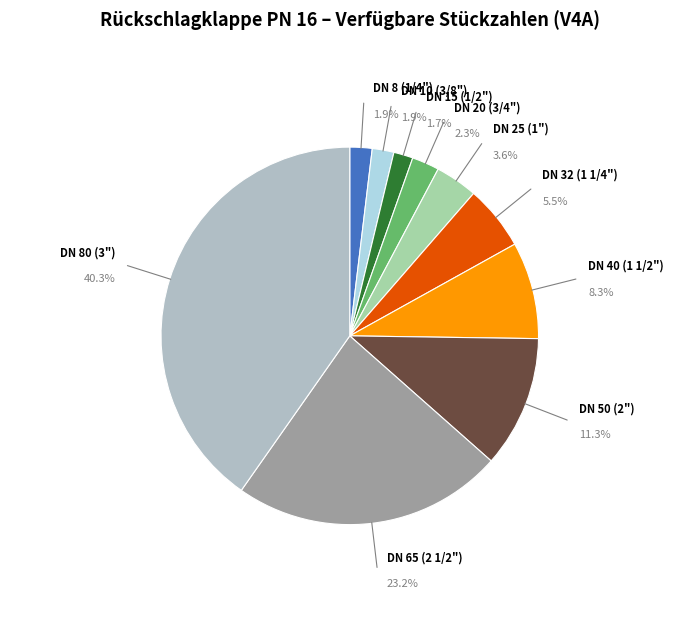

Do DN 20 (3/4") and DN 8 (1/4") together represent more than half of the pie?

No